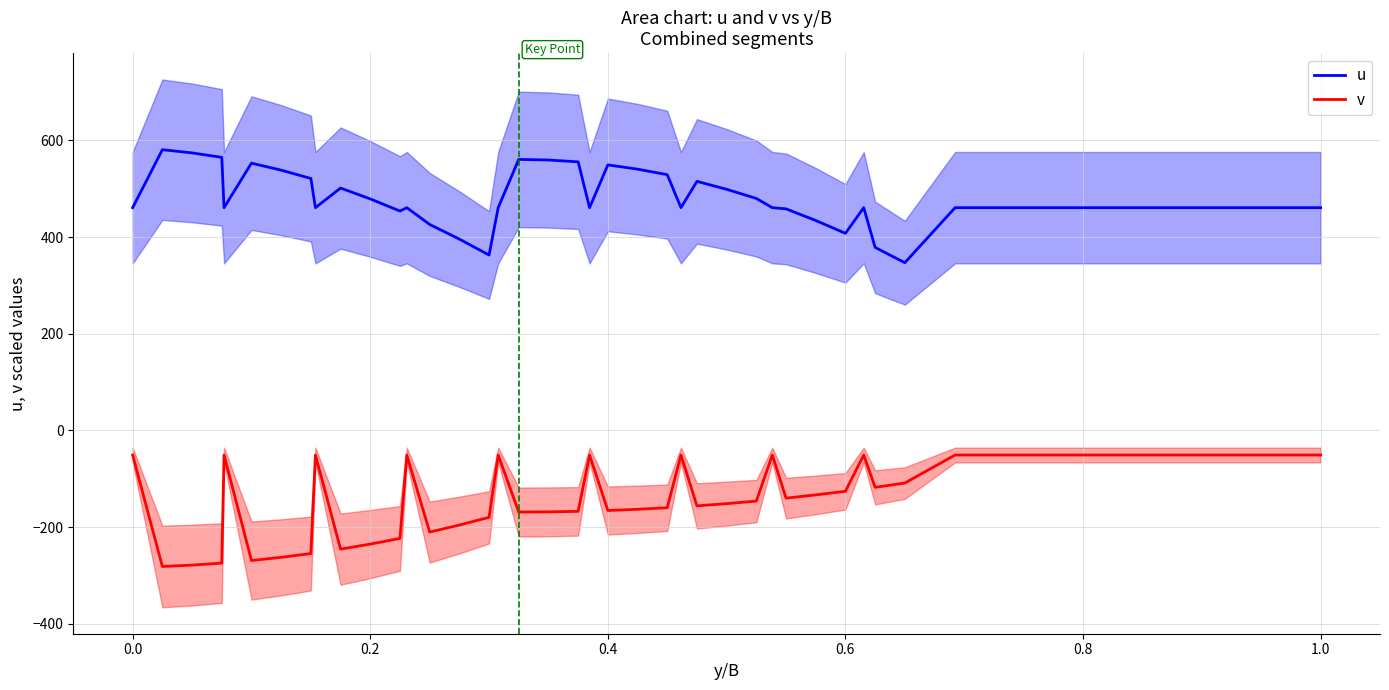

The value of u at 0.2 is 479.1. True or false?

True